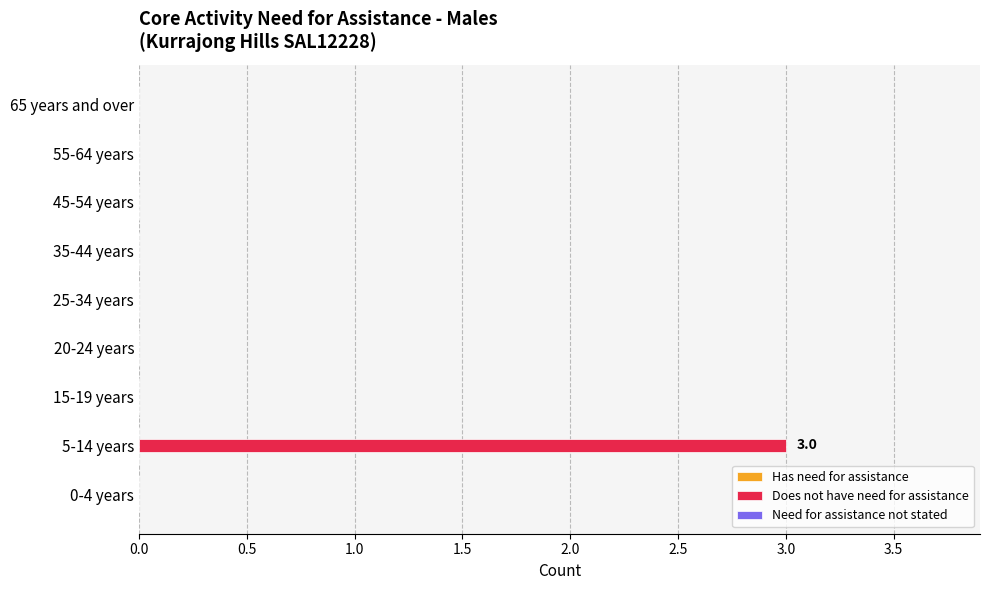

What is the greatest value displayed?

3